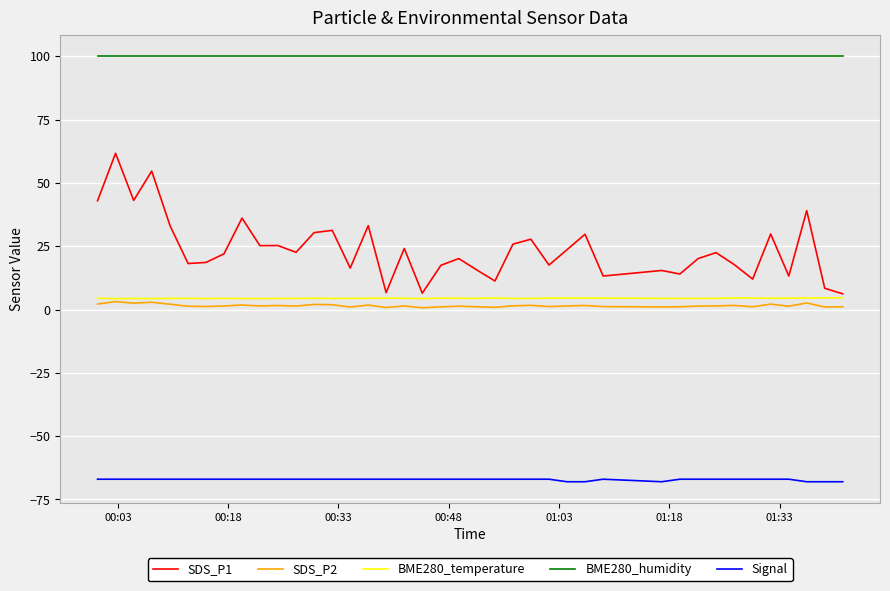

How many lines are shown in the chart?

5